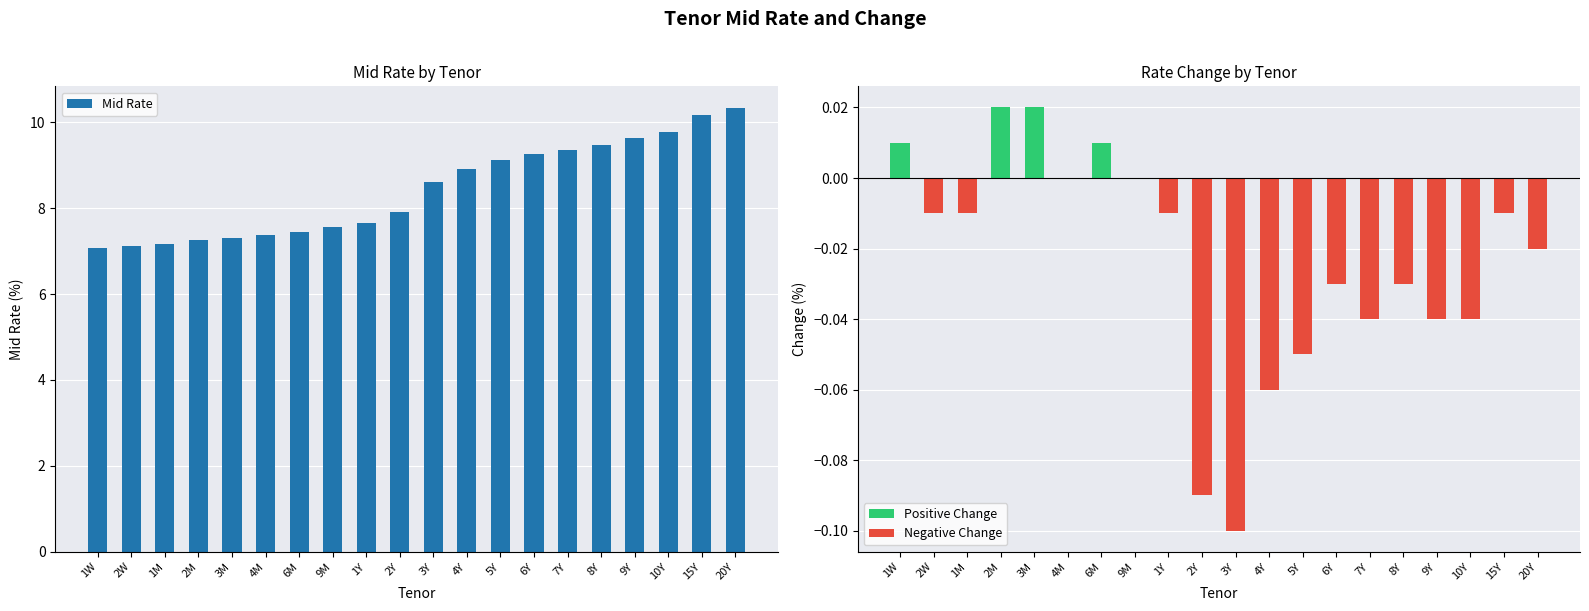

What position from the left is 6Y?

14